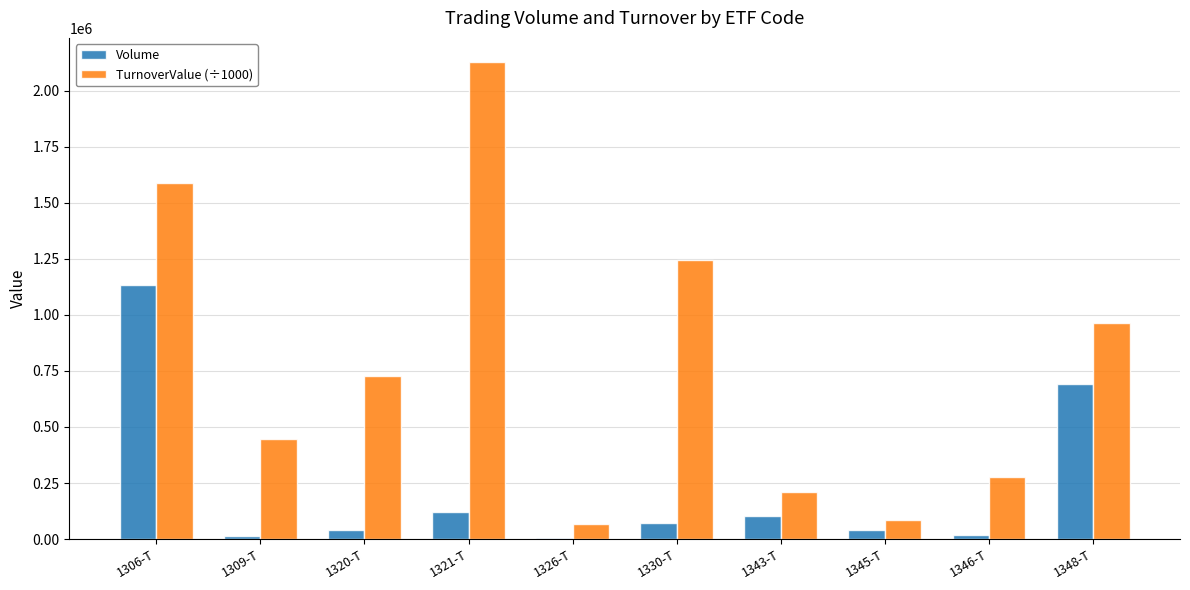

What is the sum of all TurnoverValue (÷1000) values?

7742909.0